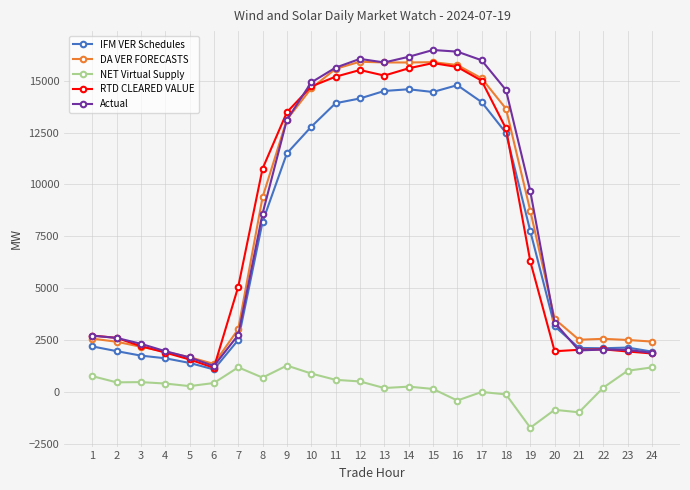

What is the maximum value shown in the chart?

16480.2